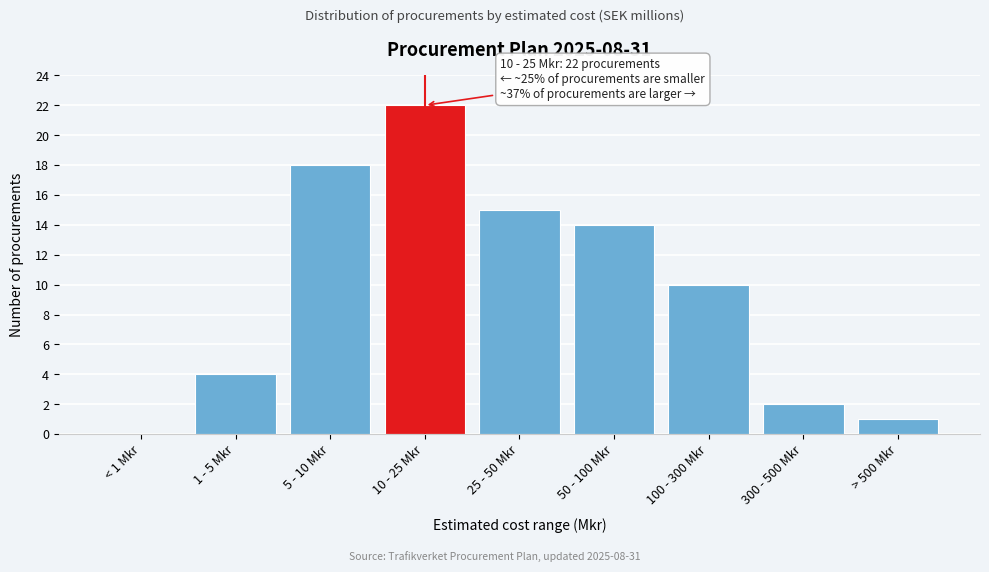

Reading right to left, transcribe all the data shown in this chart.

> 500 Mkr=1	300 - 500 Mkr=2	100 - 300 Mkr=10	50 - 100 Mkr=14	25 - 50 Mkr=15	10 - 25 Mkr=22	5 - 10 Mkr=18	1 - 5 Mkr=4	< 1 Mkr=0